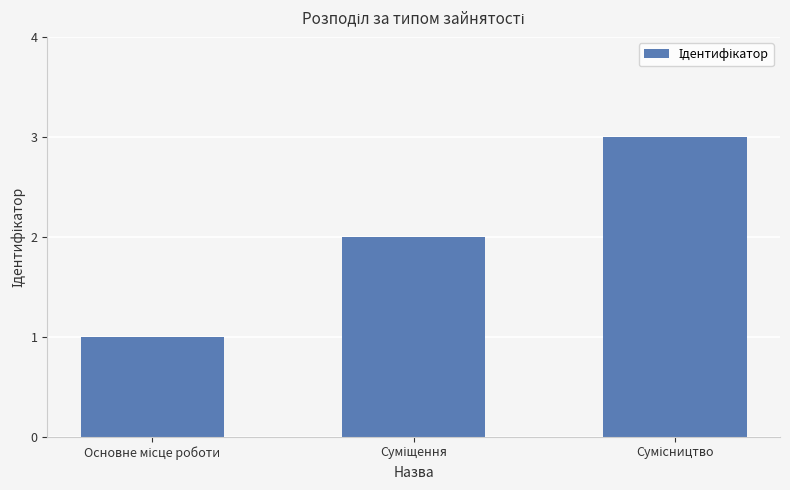

What is the sum of all values?

6